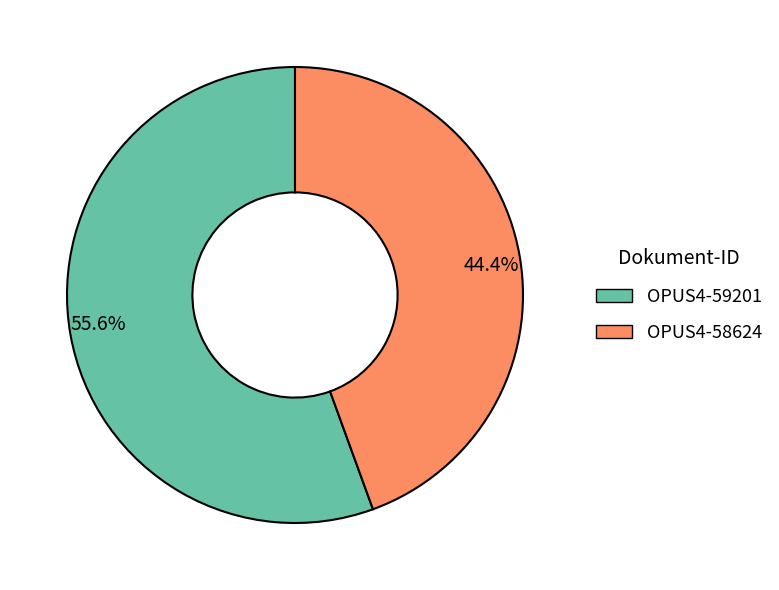

Is the sum of 55.6% and 44.4% greater than half?

Yes